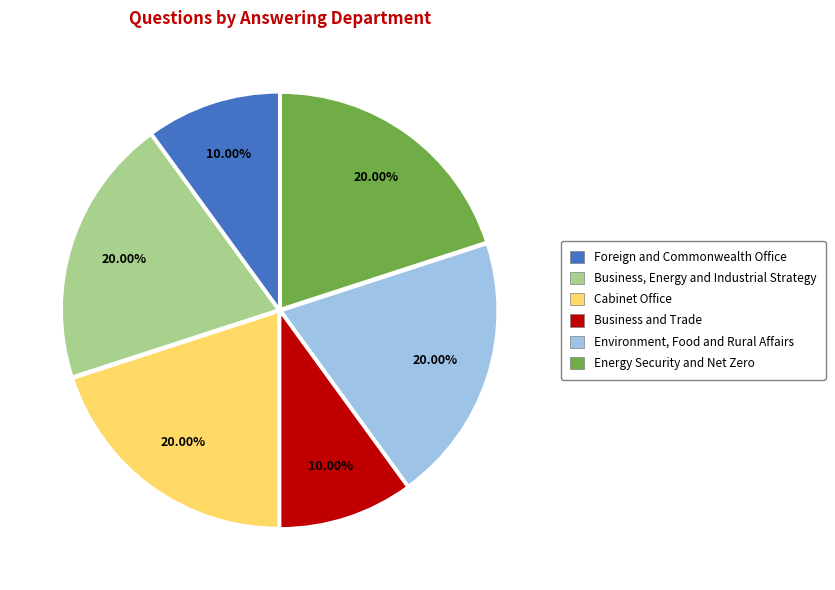

How many segments does this pie chart have?

6